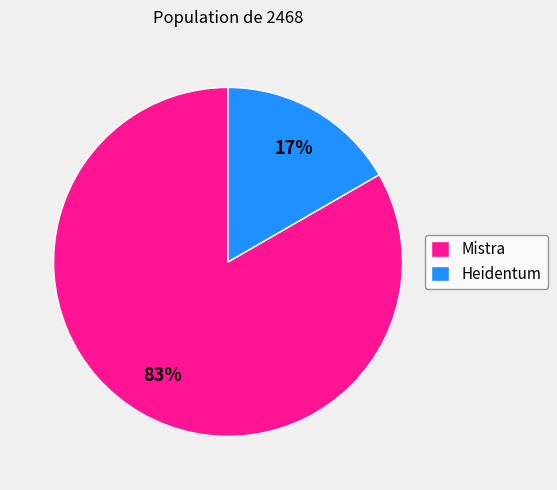

How many slices are in this pie chart?

2